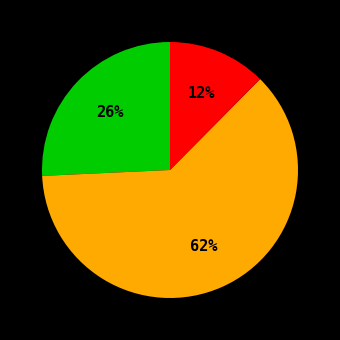

Is there a majority slice in this chart?

Yes